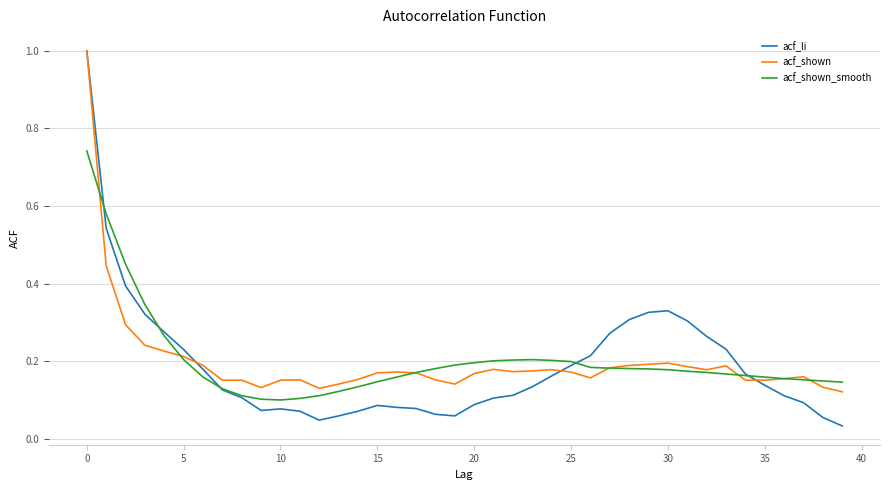

What is the maximum value shown in the chart?

1.0